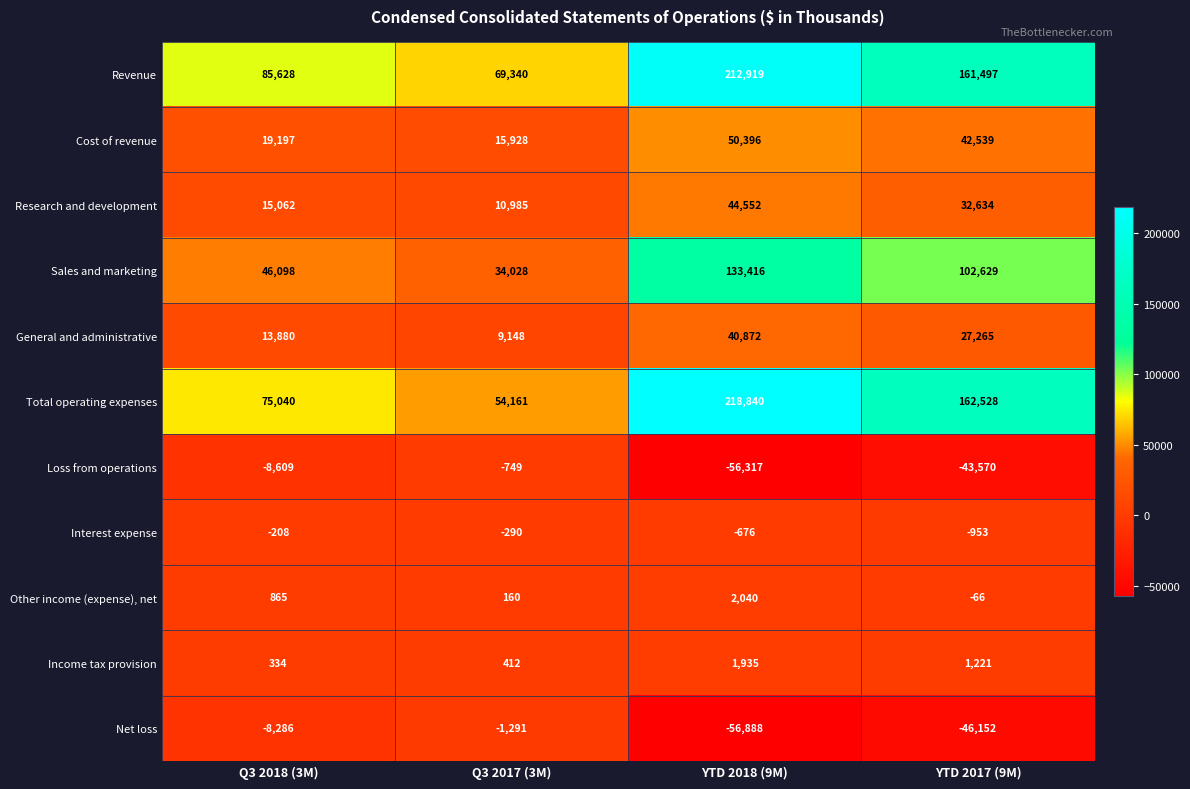

What is the approximate value of Other income (expense), net at YTD 2017 (9M)?

-66